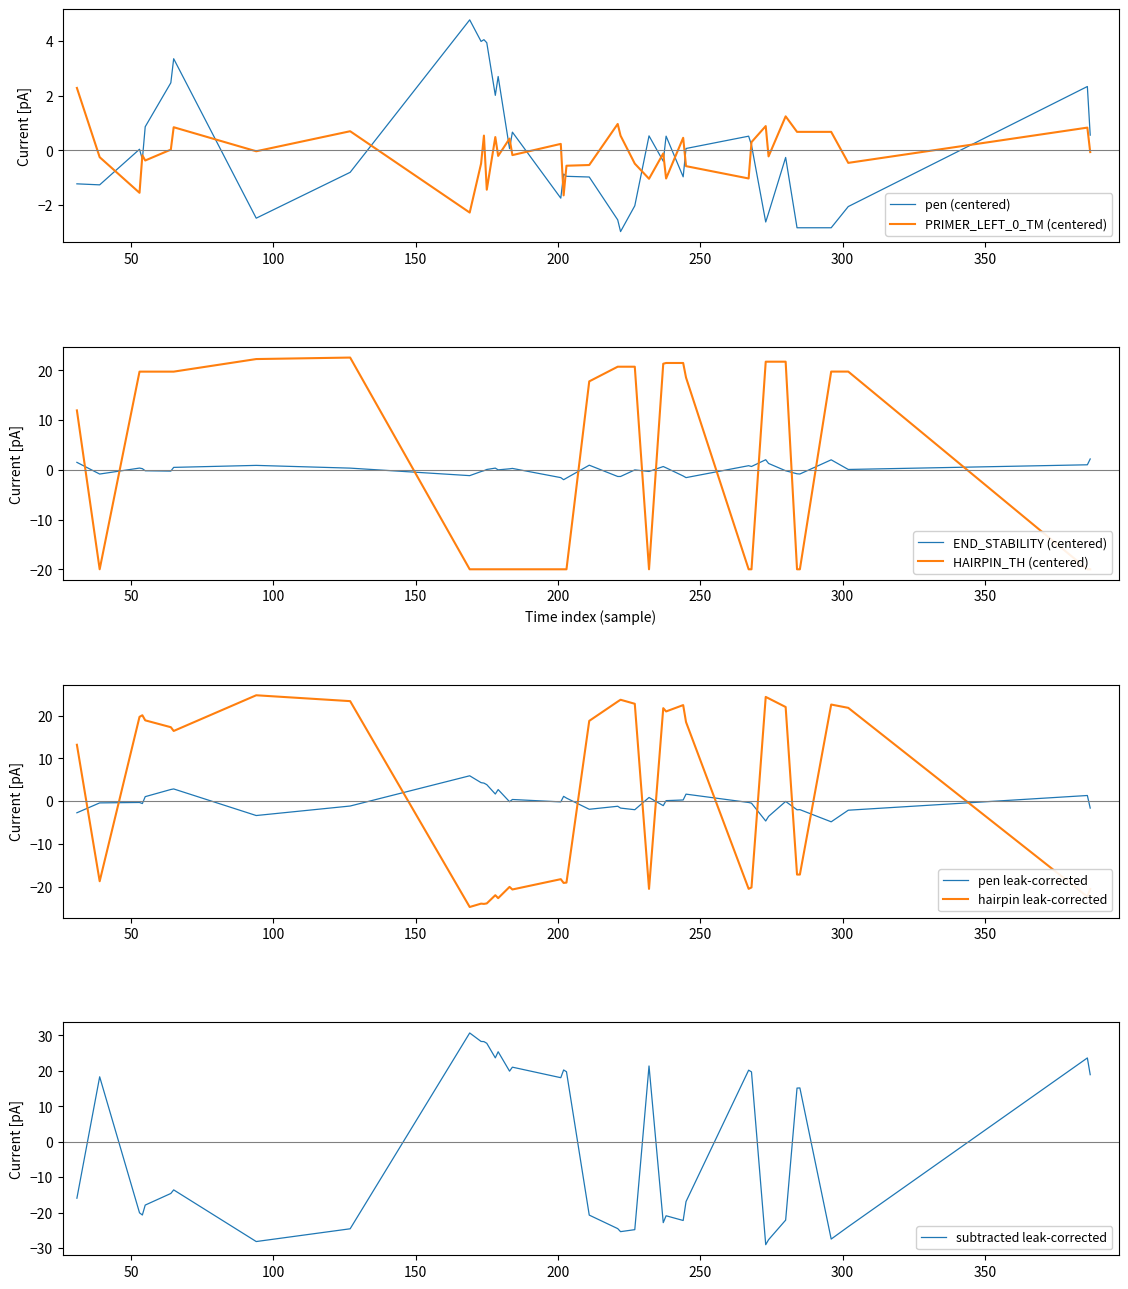

What is the maximum value for PRIMER_LEFT_0_TM (centered)?

2.3